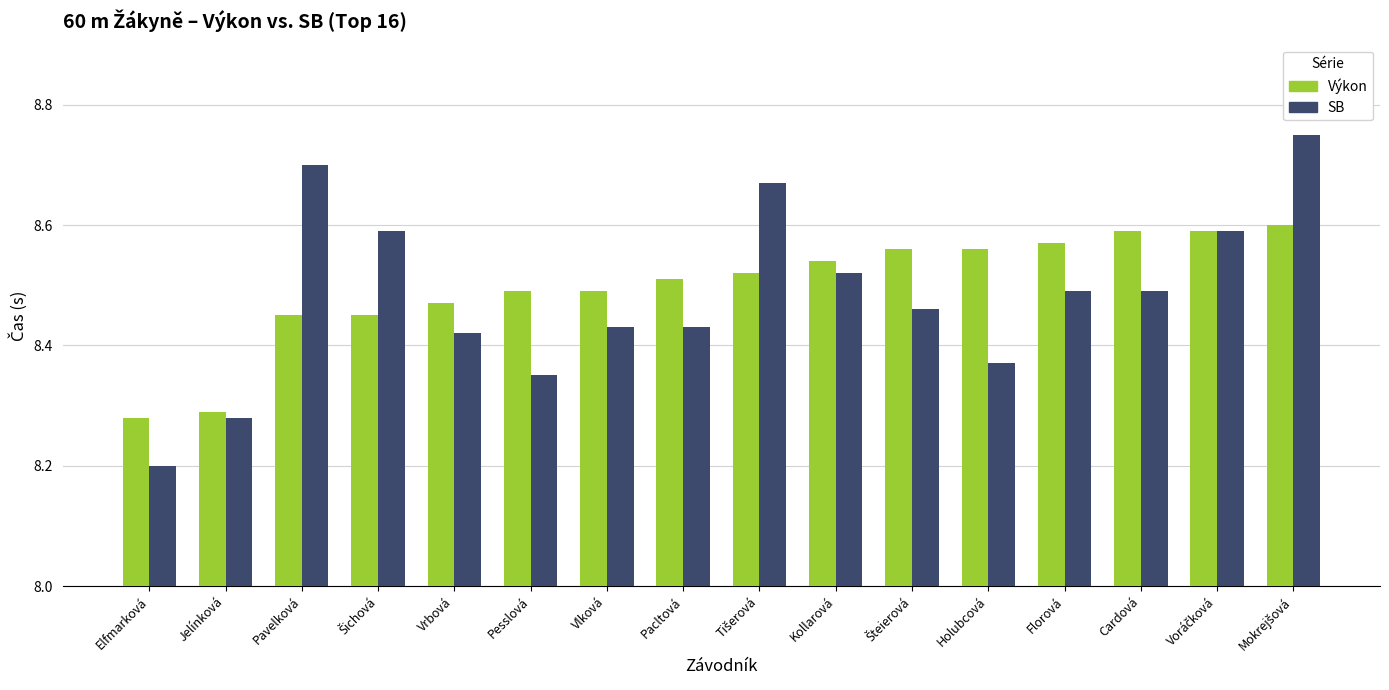

Which series has the largest total across all categories?

Výkon